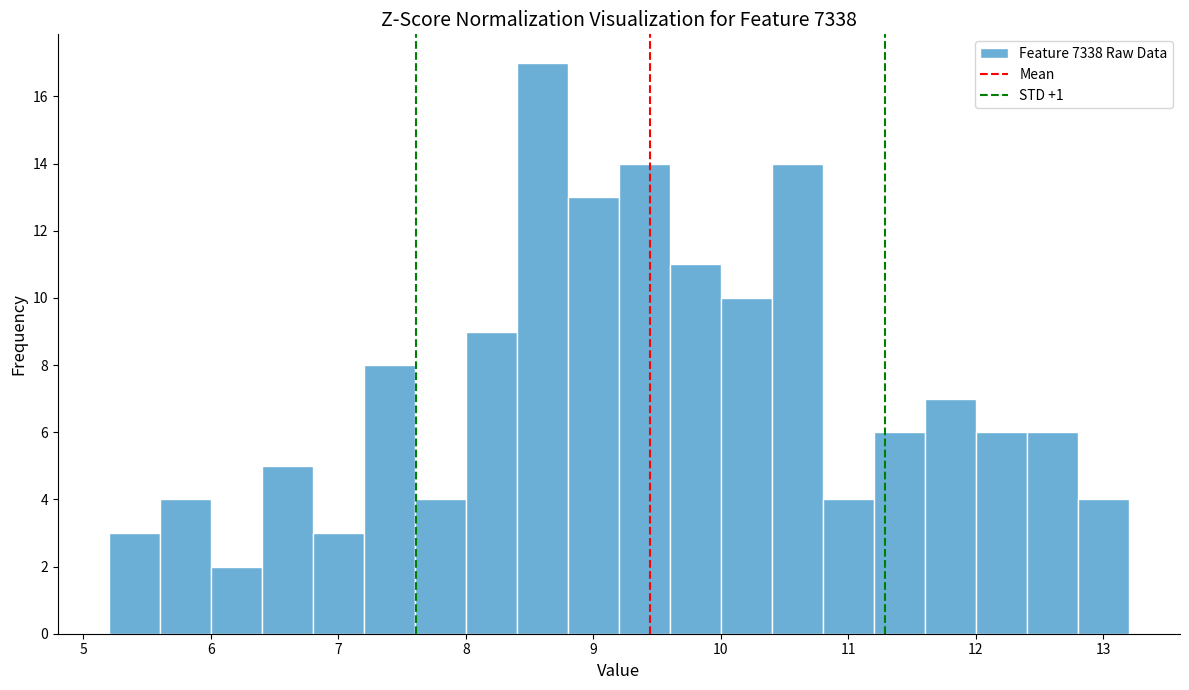

Reading left to right, transcribe this chart: for each bar, give the range it covers on the x-axis and its height. The values are not printed on the chart, so give them approximately, as read against the axis.

5.2 to 5.6: 3
5.6 to 6.0: 4
6.0 to 6.4: 2
6.4 to 6.8: 5
6.8 to 7.2: 3
7.2 to 7.6: 8
7.6 to 8.0: 4
8.0 to 8.4: 9
8.4 to 8.8: 17
8.8 to 9.2: 13
9.2 to 9.6: 14
9.6 to 10.0: 11
10.0 to 10.4: 10
10.4 to 10.8: 14
10.8 to 11.2: 4
11.2 to 11.6: 6
11.6 to 12.0: 7
12.0 to 12.4: 6
12.4 to 12.8: 6
12.8 to 13.2: 4